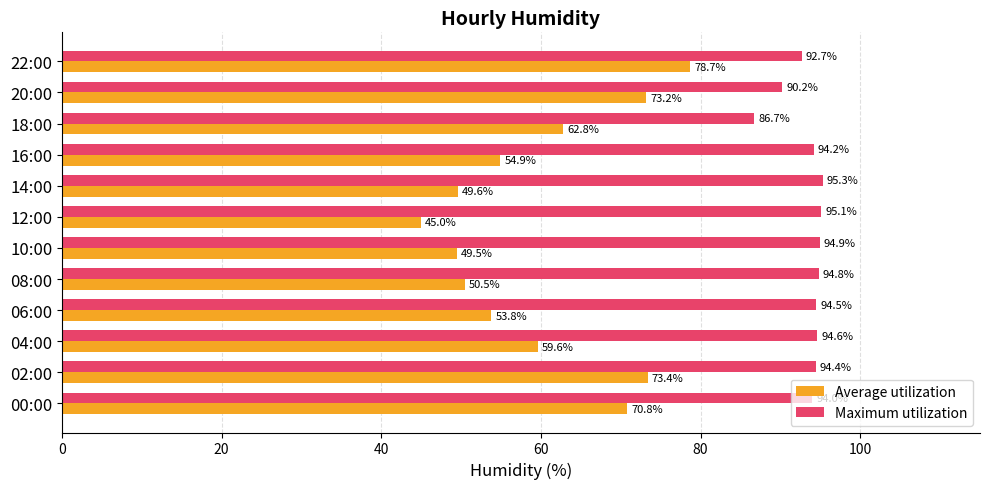

What is the difference between the second highest and second lowest values in the Average utilization series?

23.9